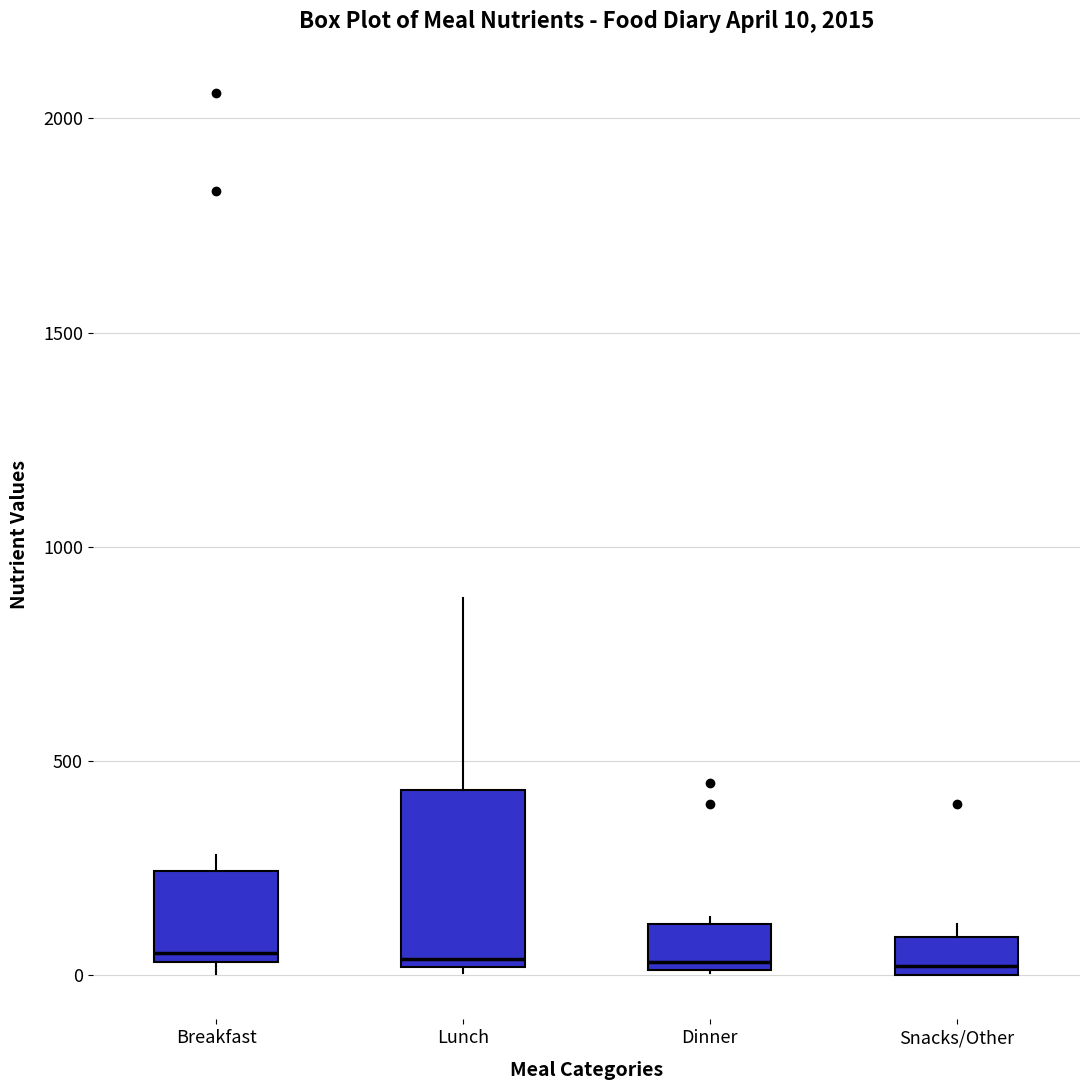

Which box is the tallest, from its lower edge to its upper edge?

Lunch